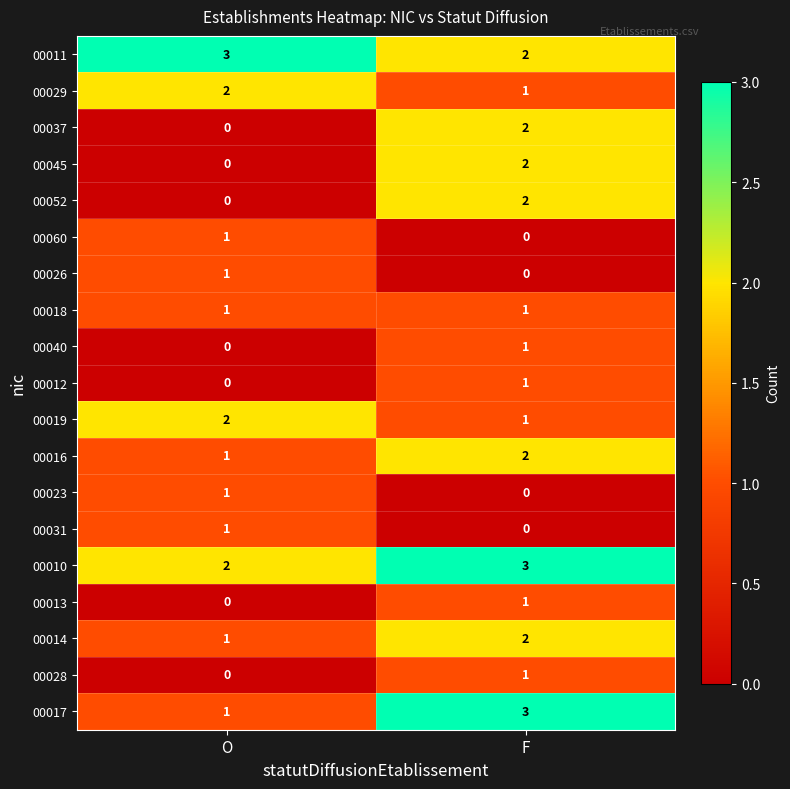

At which label does 00017 reach its minimum?

O